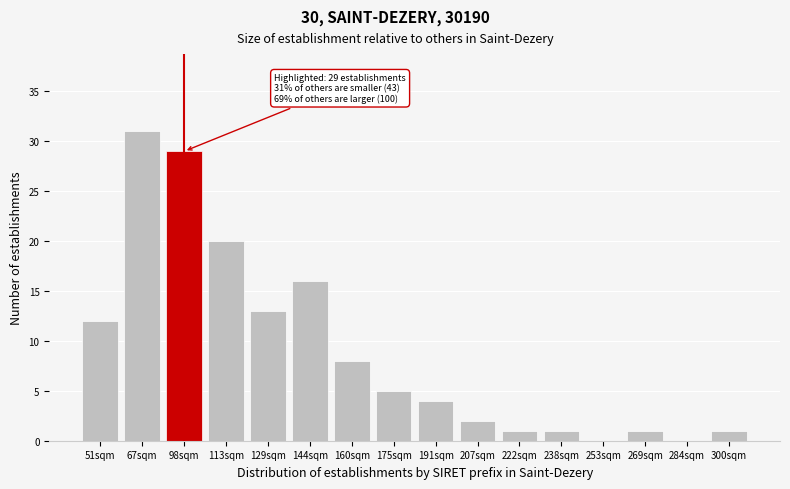

Reading right to left, extract all data points from this chart.

300sqm=1	284sqm=0	269sqm=1	253sqm=0	238sqm=1	222sqm=1	207sqm=2	191sqm=4	175sqm=5	160sqm=8	144sqm=16	129sqm=13	113sqm=20	98sqm=29	67sqm=31	51sqm=12